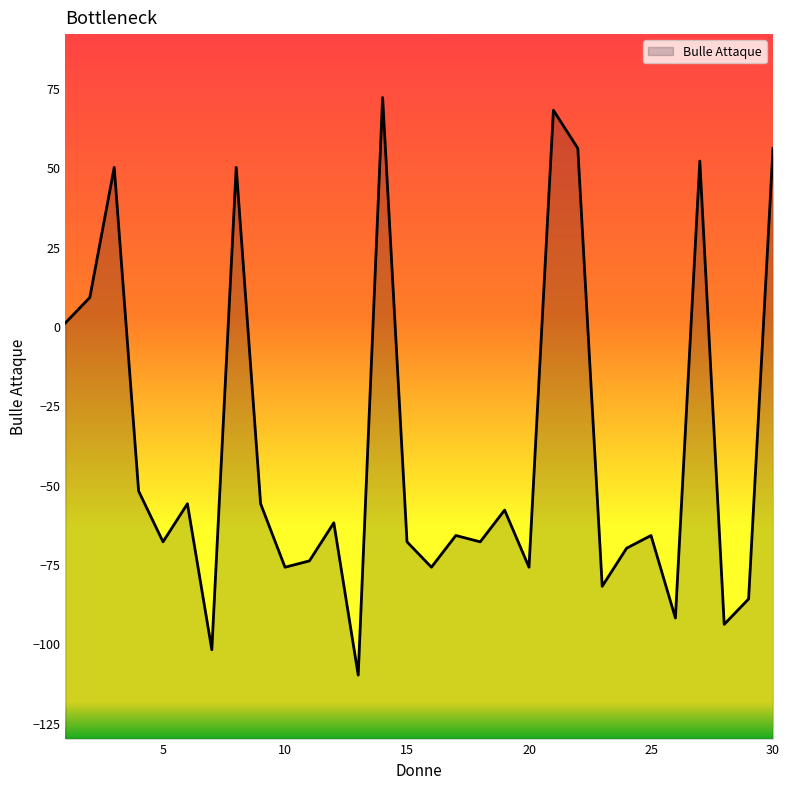

What is the average value?

-38